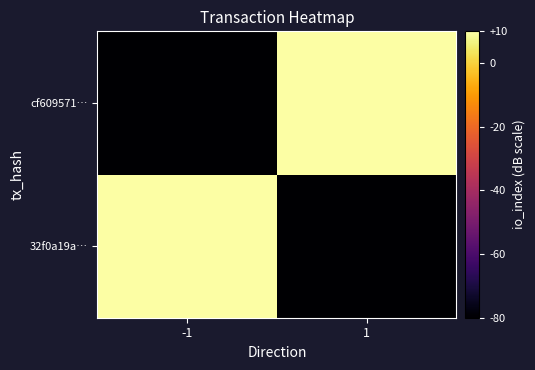

What is the difference between the highest and lowest values at -1?

150